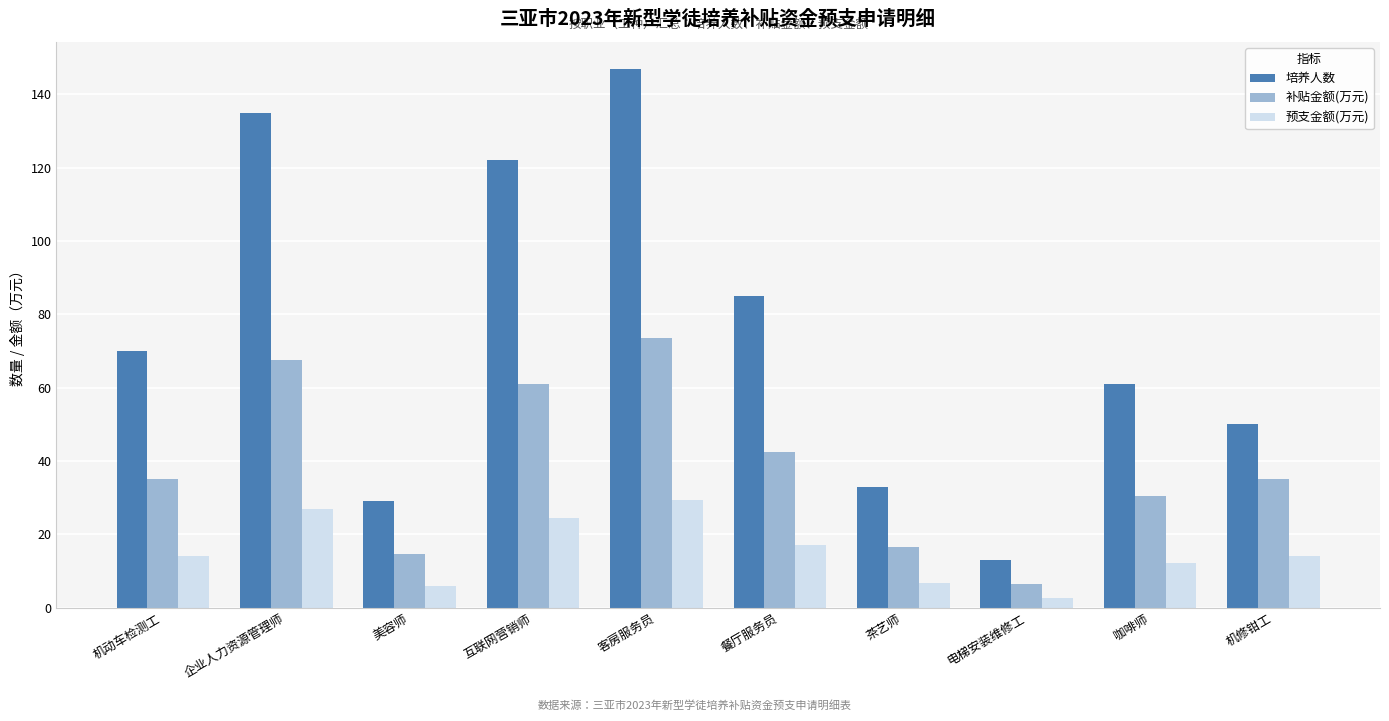

Rank the series by their maximum value, from lowest to highest.

预支金额(万元), 补贴金额(万元), 培养人数